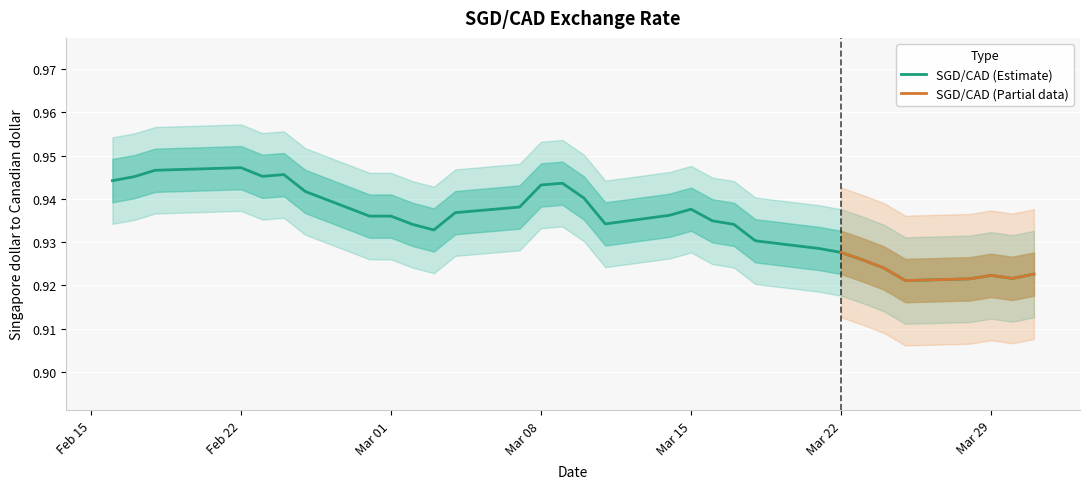

What is the label of the 1st point from the left?

2022-02-16